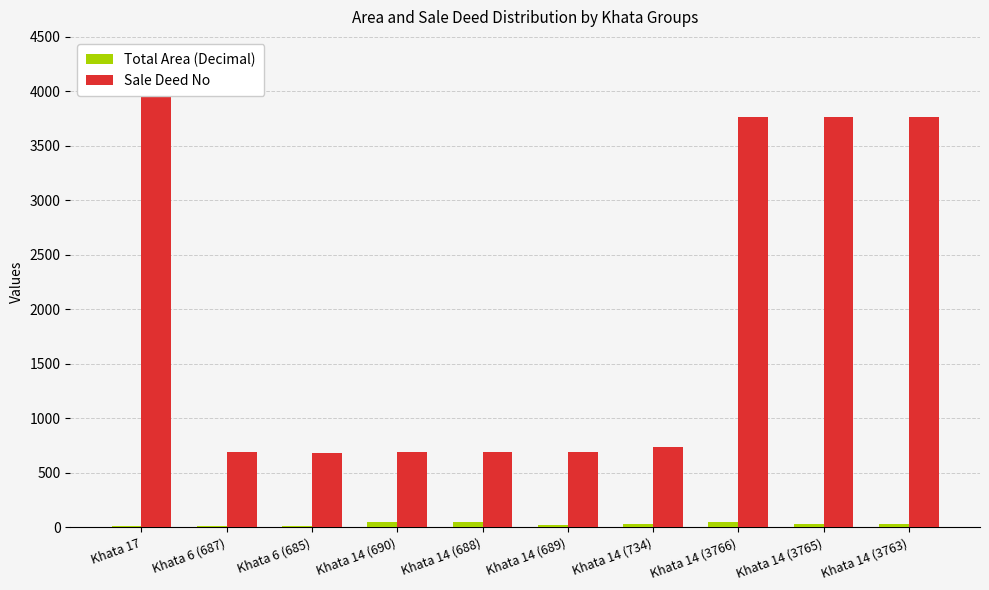

Which has a higher value, Khata 17 or Khata 14 (3766)?

Khata 14 (3766)